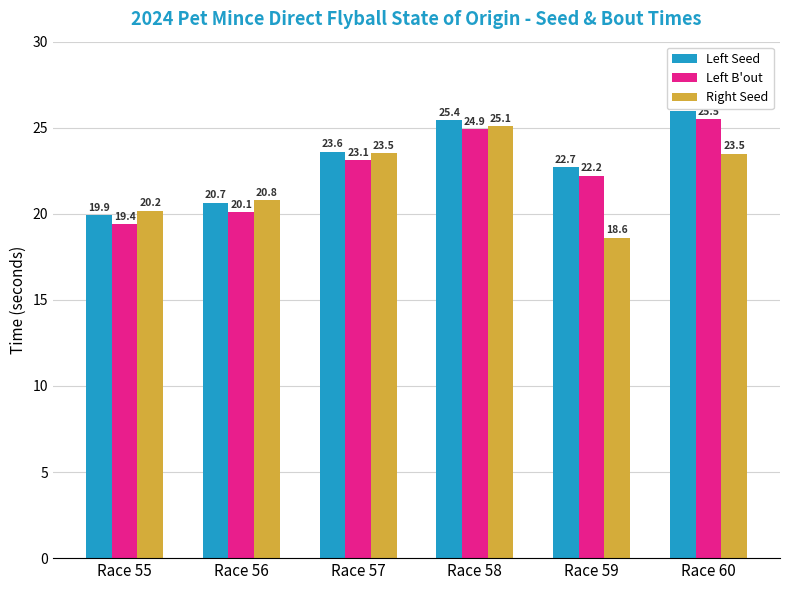

How many distinct data groups are displayed?

3